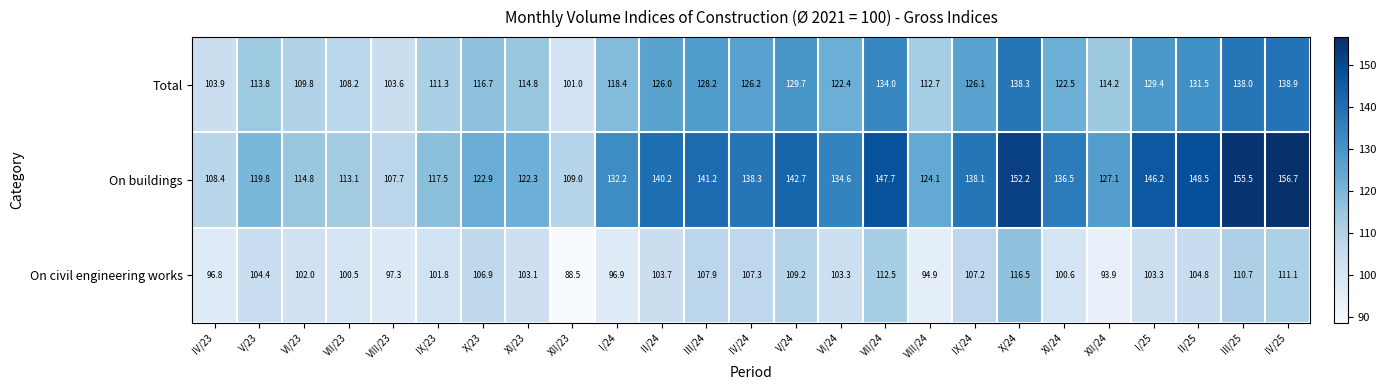

The On buildings series shows 119.8 at V/23. True or false?

True